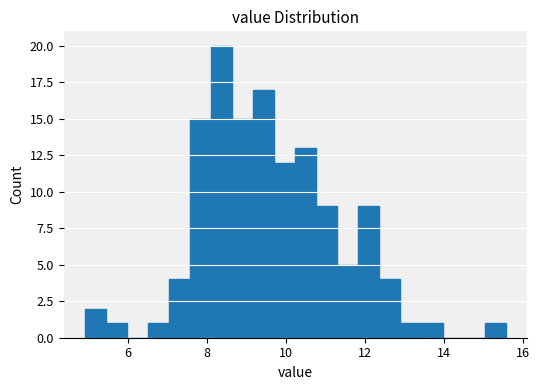

Read against the x-axis, roughly where is the centre of the tallest bar?

8.4